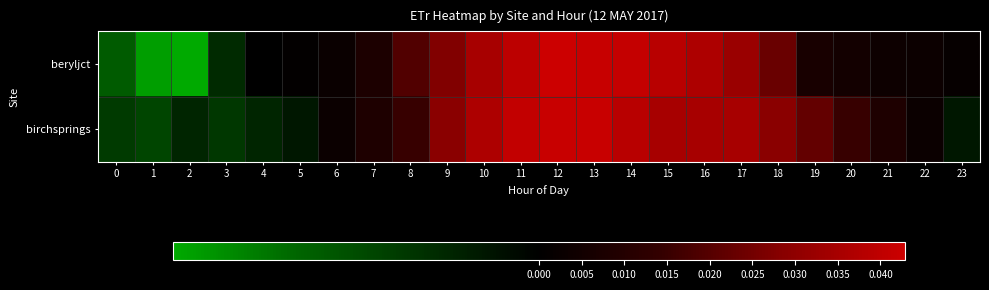

Which category has the lowest value across all series?

2